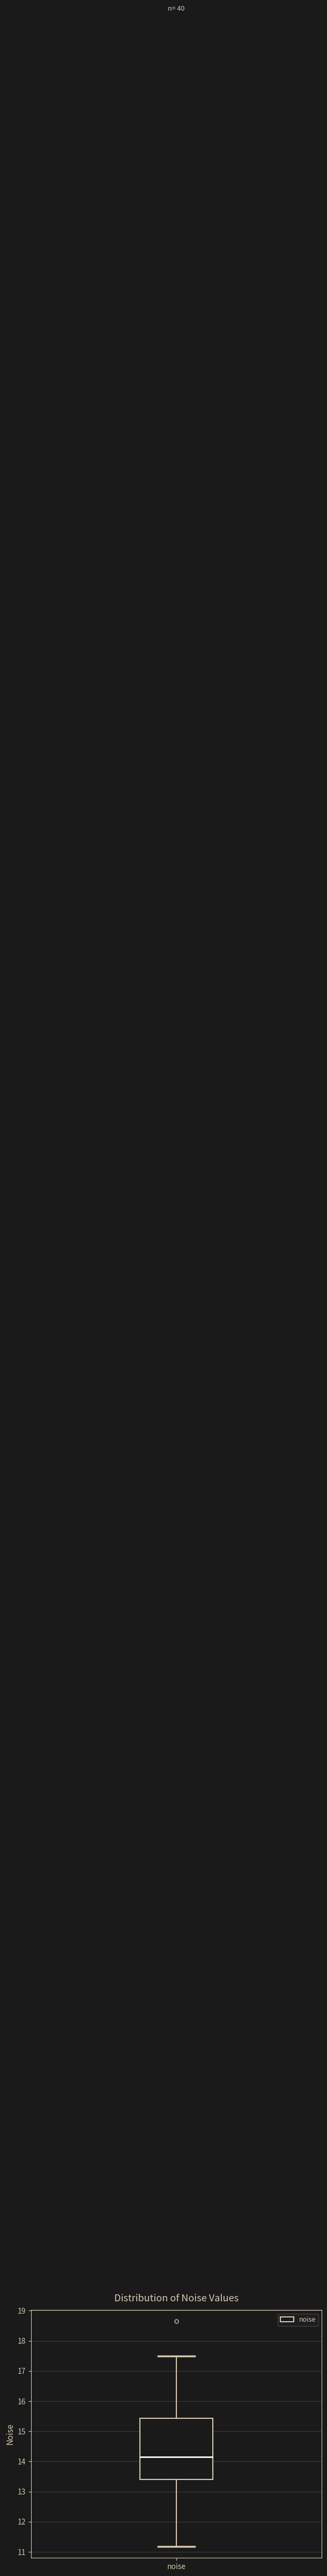

Transcribe this box plot: give where the median line is, the range the box spans, and where the two whiskers end, as read against the y-axis. The values are not printed on the chart, so give them approximately, as read against the axis.

median 14.2, box 13.4 to 15.4, whiskers 11.2 to 17.5